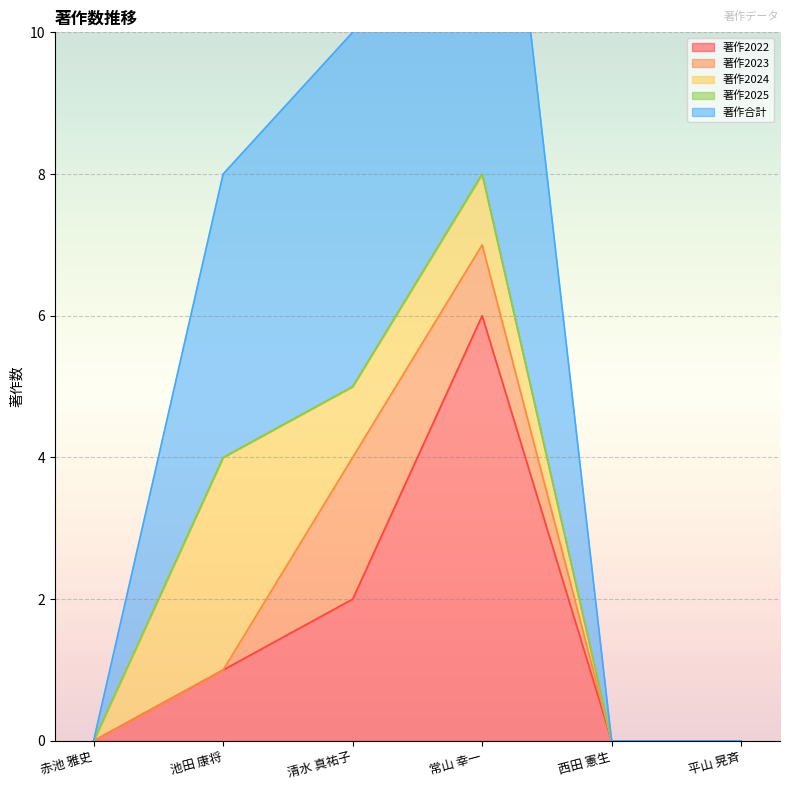

How many 著作2024 values are between 0 and 1?

5